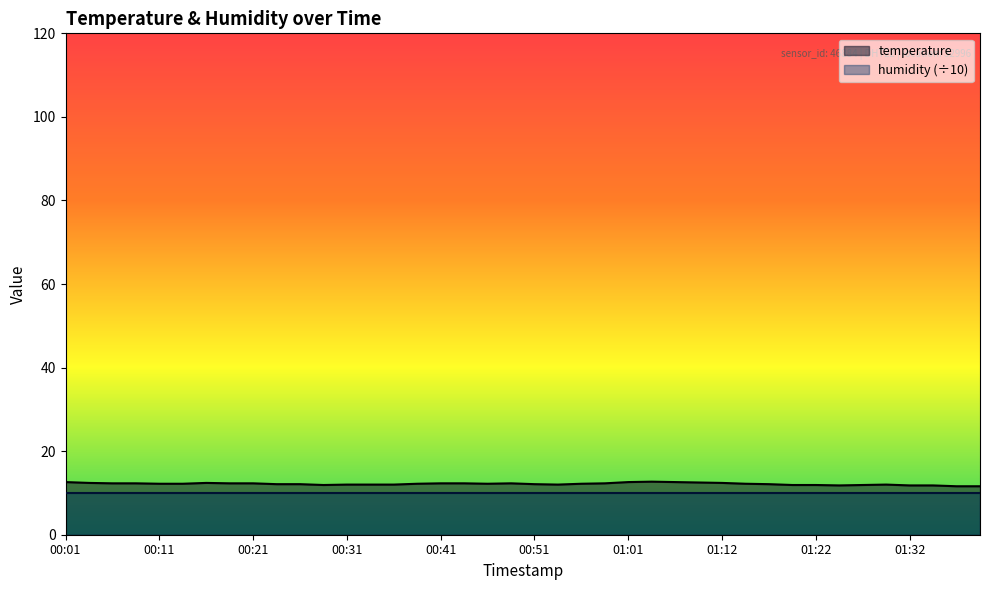

How many points are higher than both their immediate neighbors (excluding endpoints)?

4